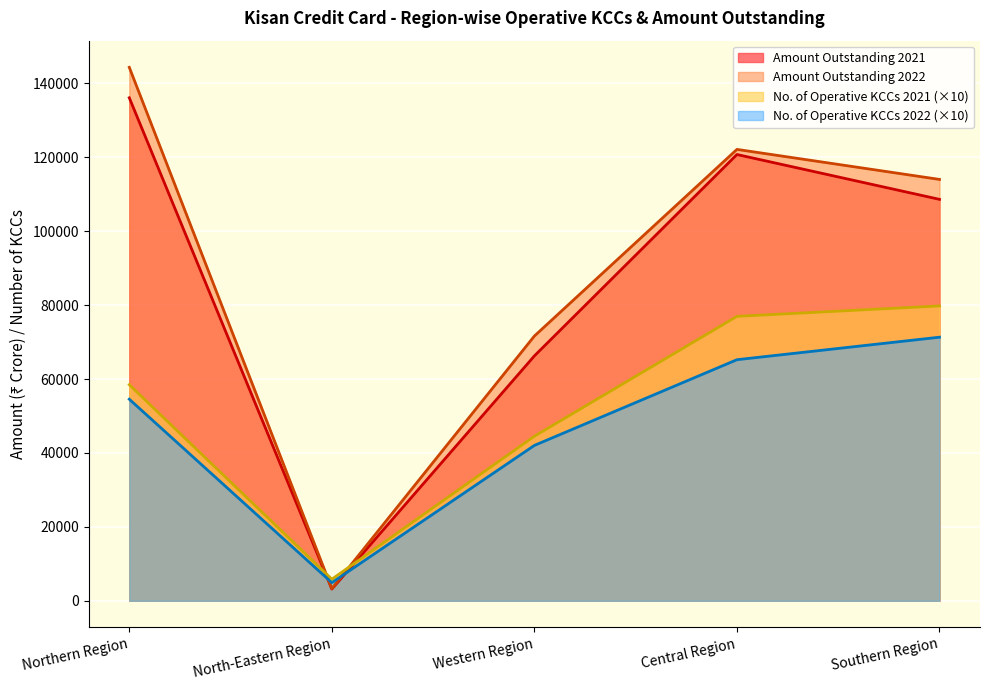

What is the highest value of the Amount Outstanding 2021 series?

136112.7